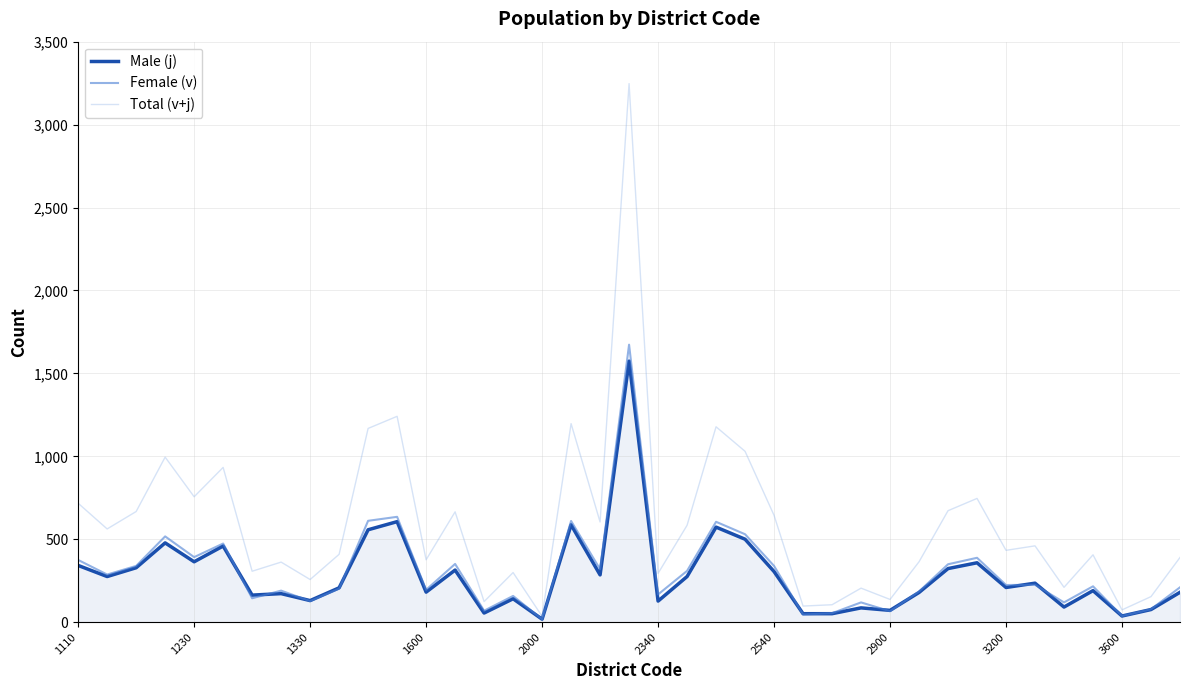

Which series has the largest range (max minus min)?

Total (v+j)